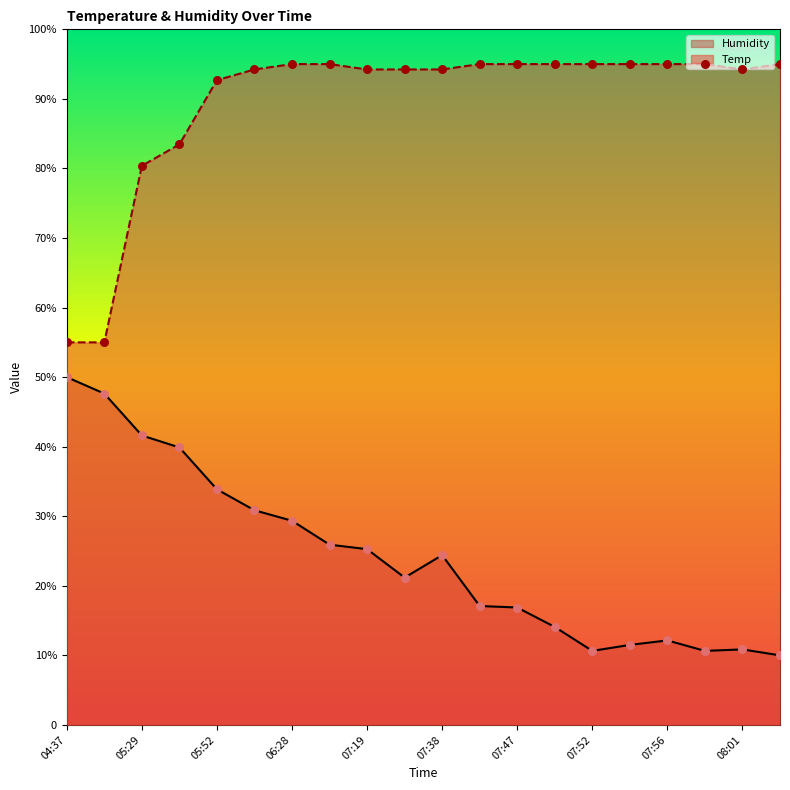

Is the value of Humidity at 05:29 greater than the value of Temp at 07:49?

No